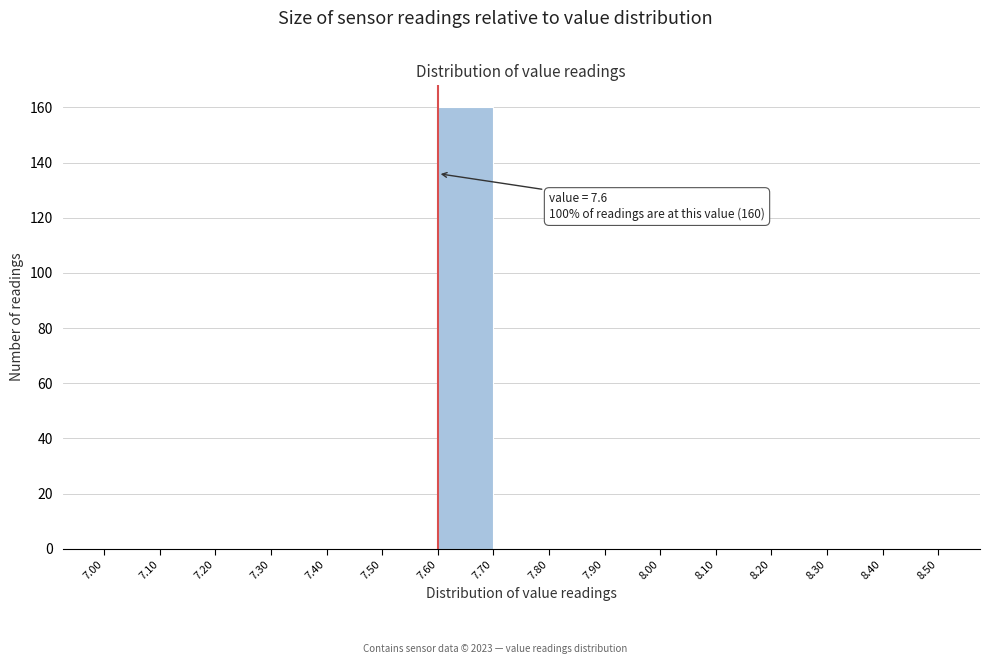

Which range on the x-axis has the tallest bar?

7.60 to 7.70